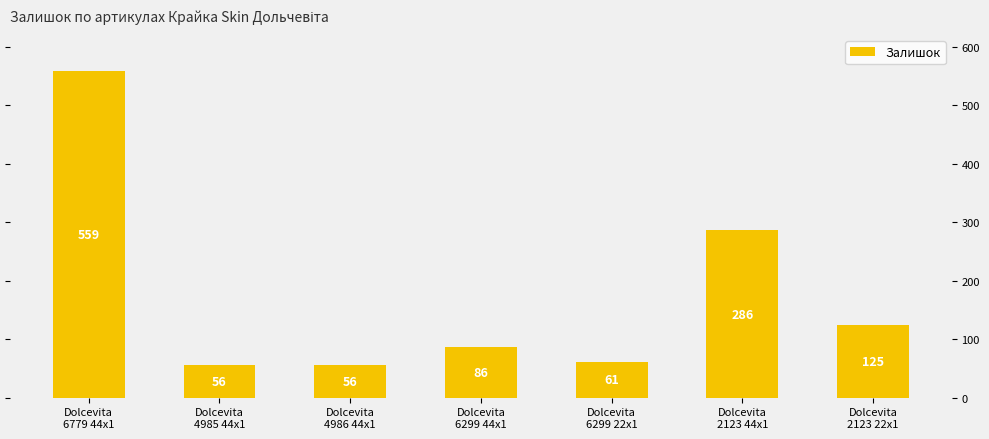

Reading left to right, transcribe all the data shown in this chart.

Dolcevita
6779 44x1=559	Dolcevita
4985 44x1=56	Dolcevita
4986 44x1=56	Dolcevita
6299 44x1=86	Dolcevita
6299 22x1=61	Dolcevita
2123 44x1=286	Dolcevita
2123 22x1=125